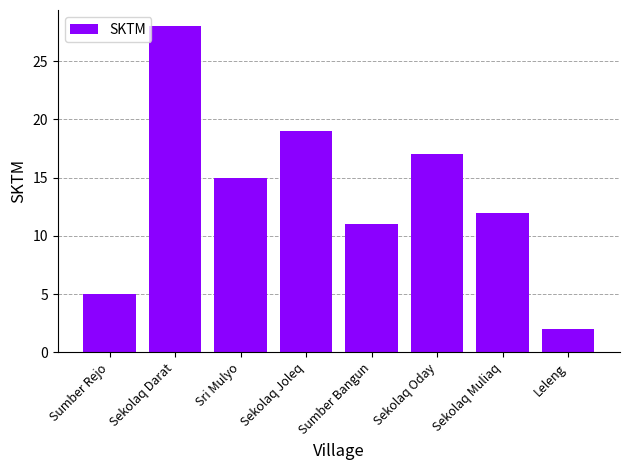

What is the difference between the values at Sri Mulyo and Sekolaq Joleq?

4